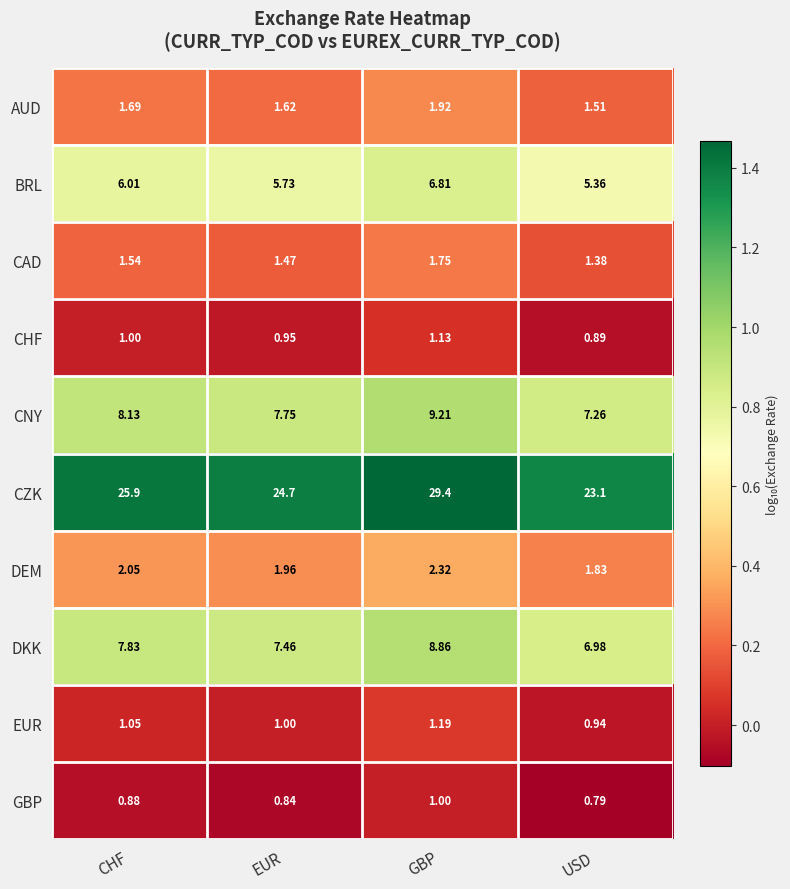

At GBP, list the series in order from largest to smallest.

CZK, CNY, DKK, BRL, DEM, AUD, CAD, EUR, CHF, GBP